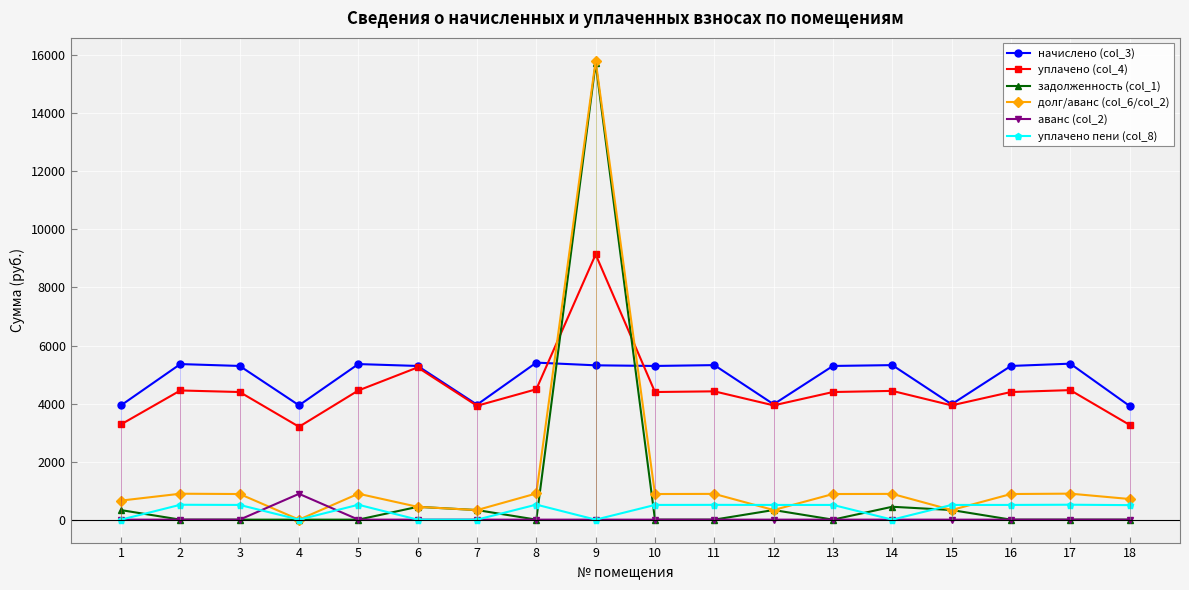

What is the value of the долг/аванс (col_6/col_2) point at the 1st from the left?

656.6